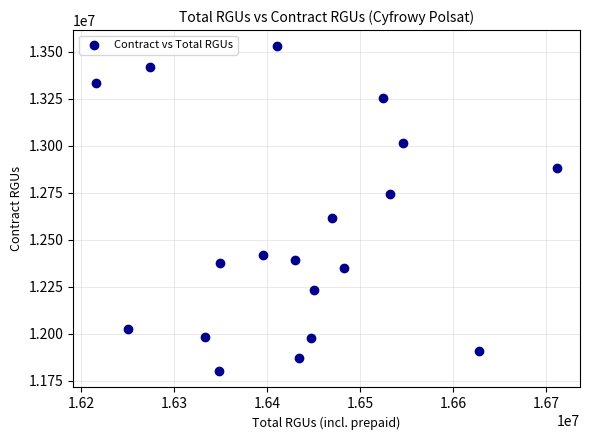

What Y value in the scatter plot is closest to 12665057?

12614703